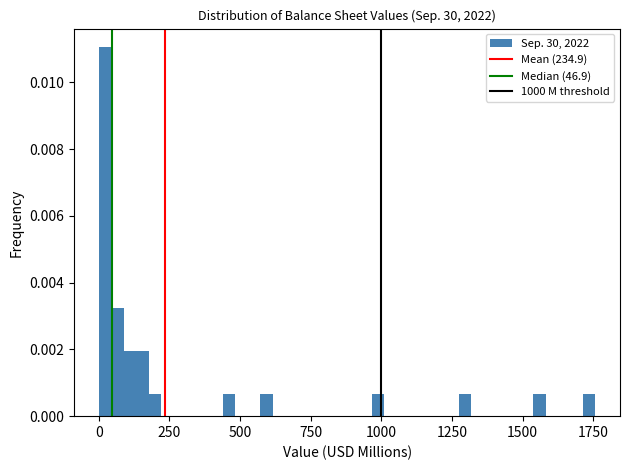

Around what value on the x-axis is the tallest bar? Give the approximate position of its centre, as read against the axis.

0